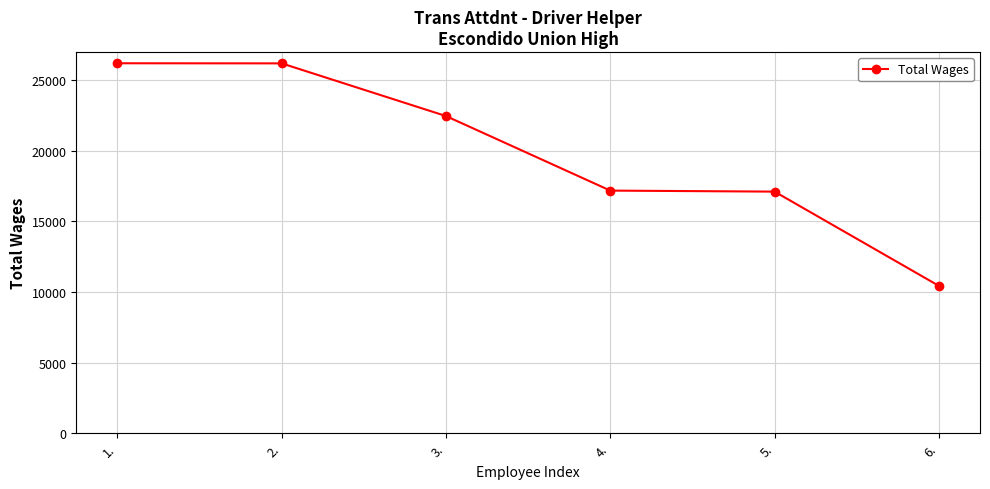

What is the label of the 4th point from the right?

3.